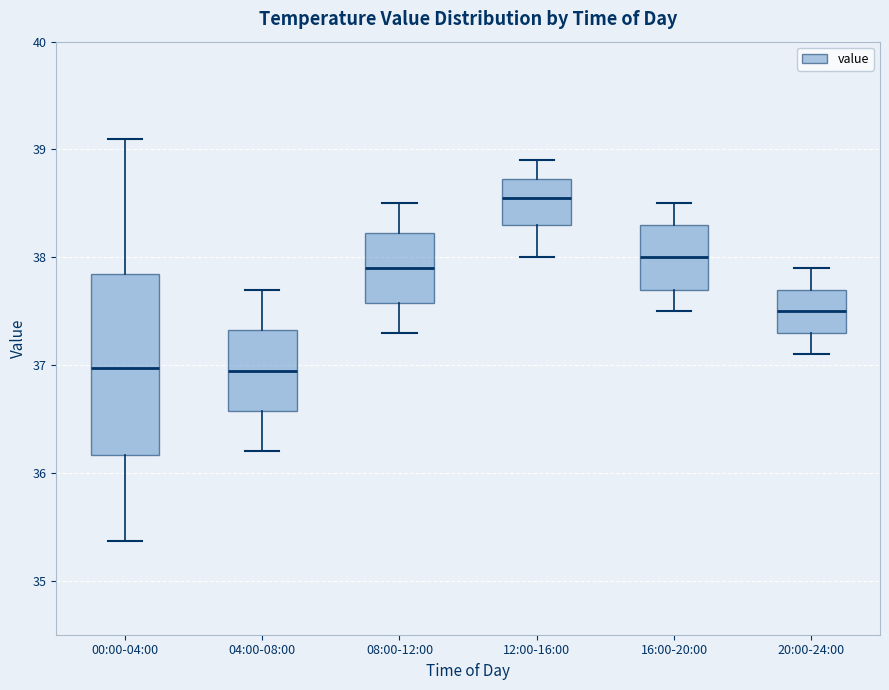

Reading left to right, read every box against the y-axis: the position of its median line, the range the box covers, and the ends of its whiskers. The values are not printed on the chart, so give them approximately, as read against the axis.

00:00-04:00: median 37.0, box 36.2 to 37.8, whiskers 35.4 to 39.1
04:00-08:00: median 37.0, box 36.6 to 37.3, whiskers 36.2 to 37.7
08:00-12:00: median 37.9, box 37.6 to 38.2, whiskers 37.3 to 38.5
12:00-16:00: median 38.6, box 38.3 to 38.7, whiskers 38.0 to 38.9
16:00-20:00: median 38.0, box 37.7 to 38.3, whiskers 37.5 to 38.5
20:00-24:00: median 37.5, box 37.3 to 37.7, whiskers 37.1 to 37.9